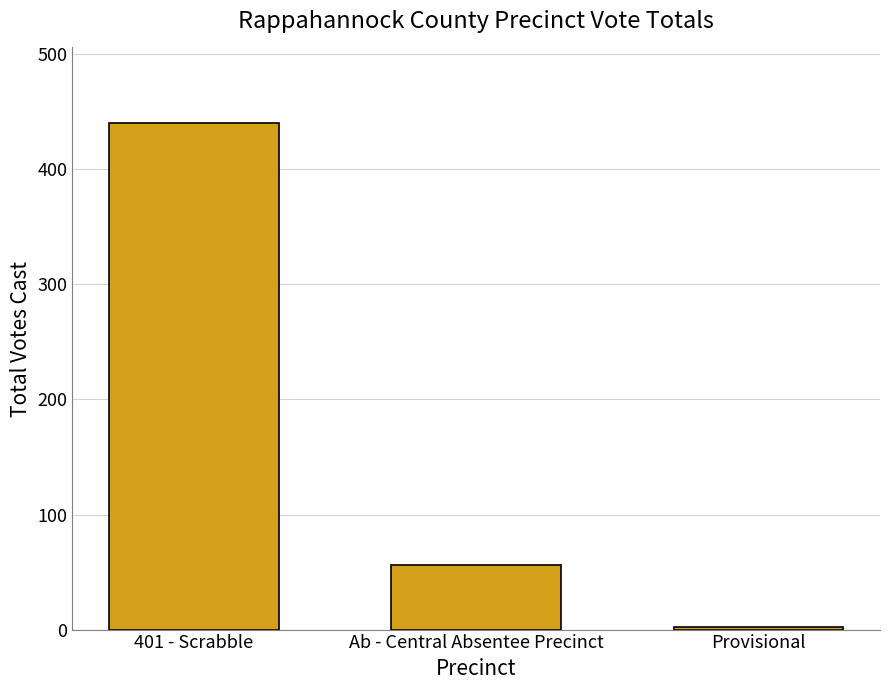

What is the smallest value displayed?

2